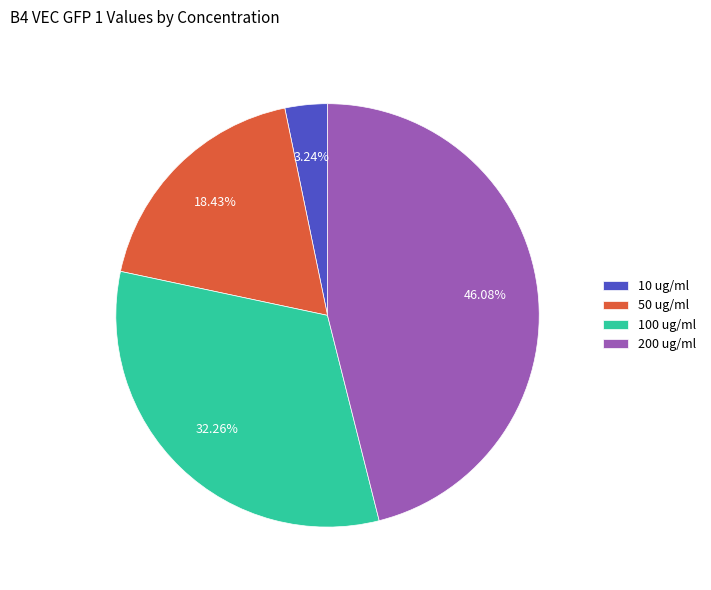

Does 50 ug/ml represent more than half of the total?

No